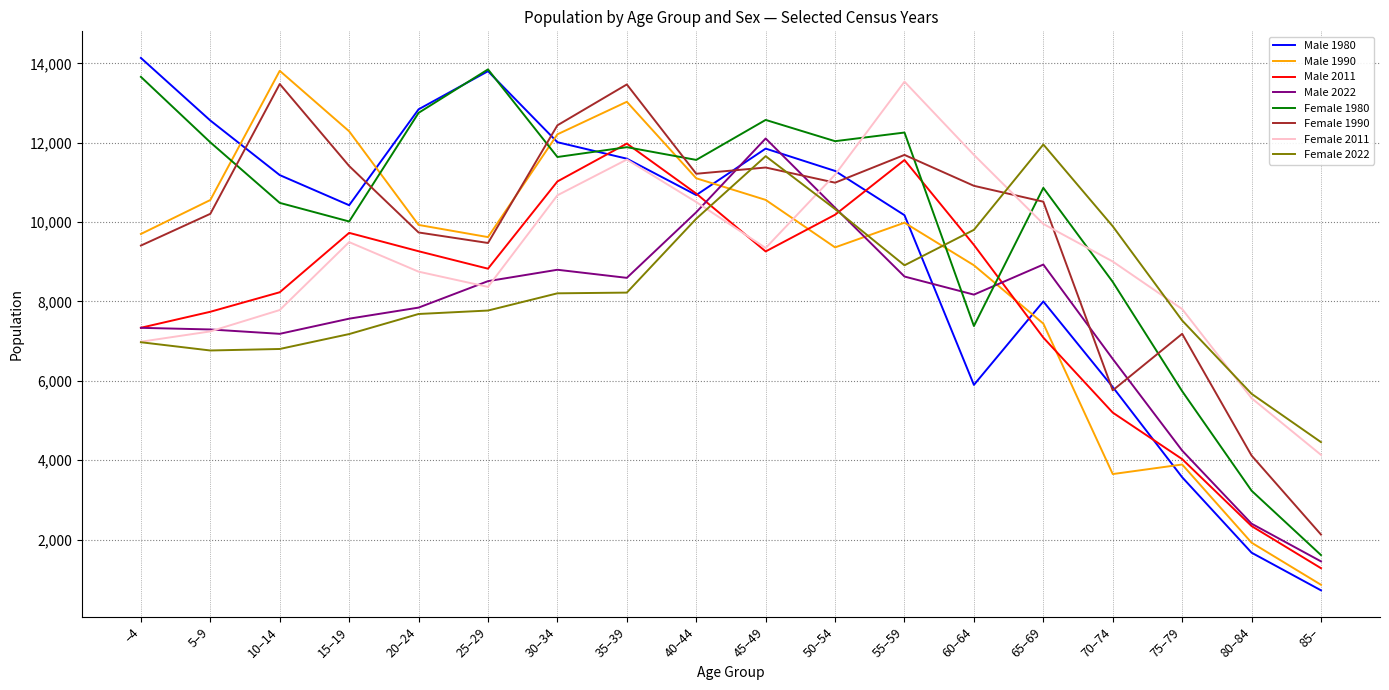

How many lines are shown in the chart?

8